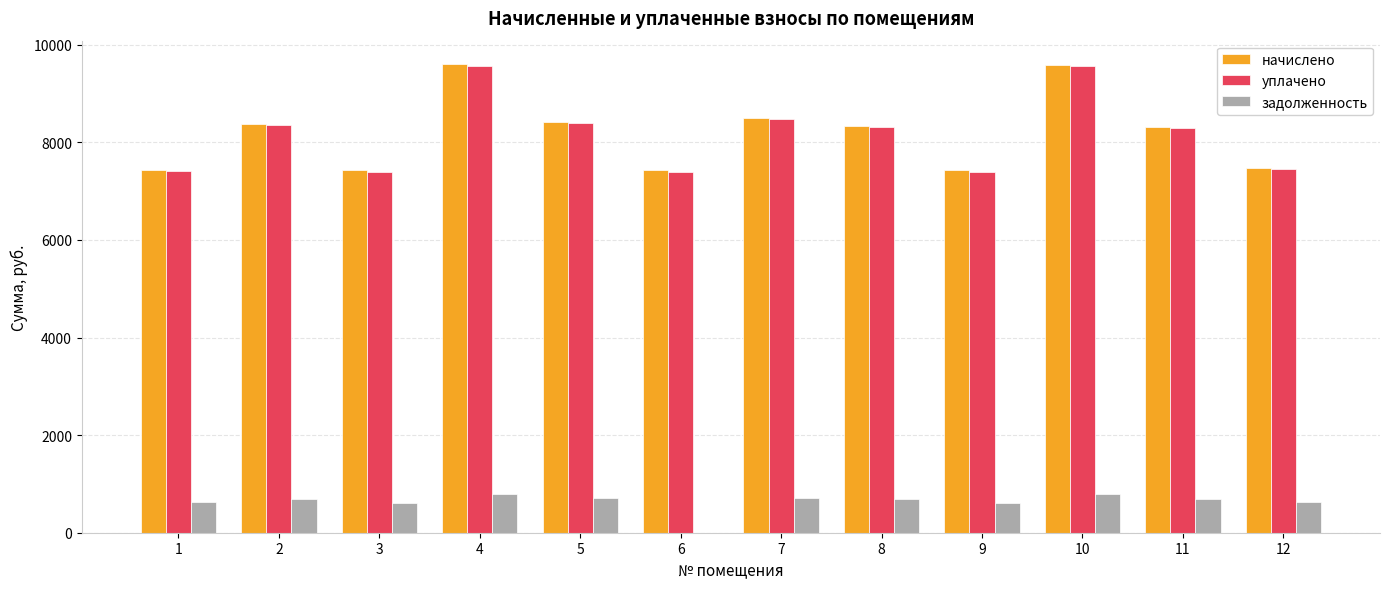

What is the total value across all series at 12?

15545.8